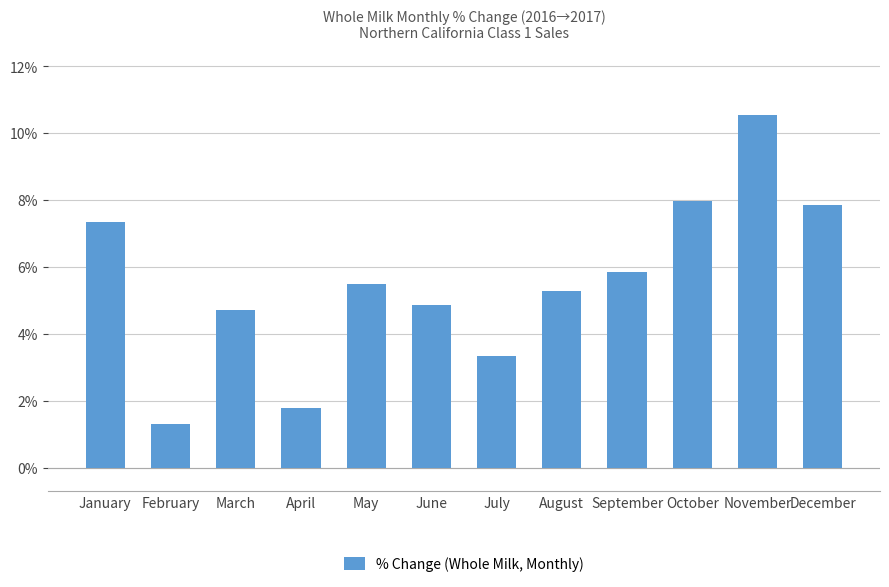

Which category has the lowest value across all series?

February